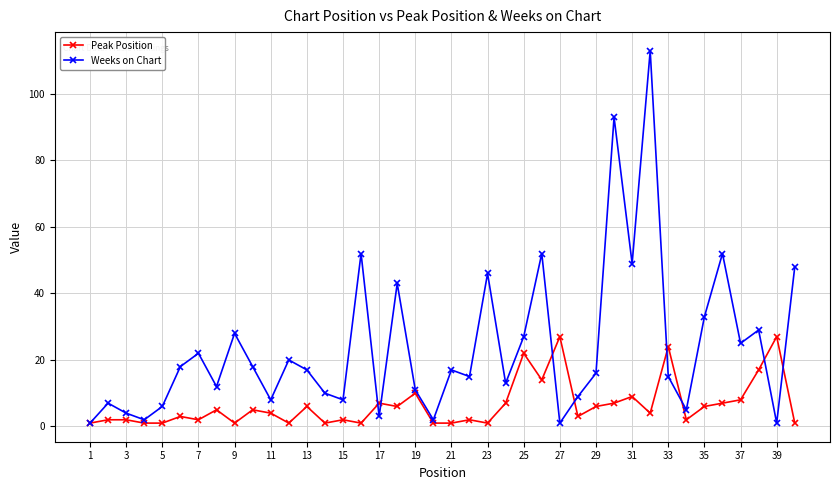

Which series has the largest total across all categories?

Weeks on Chart